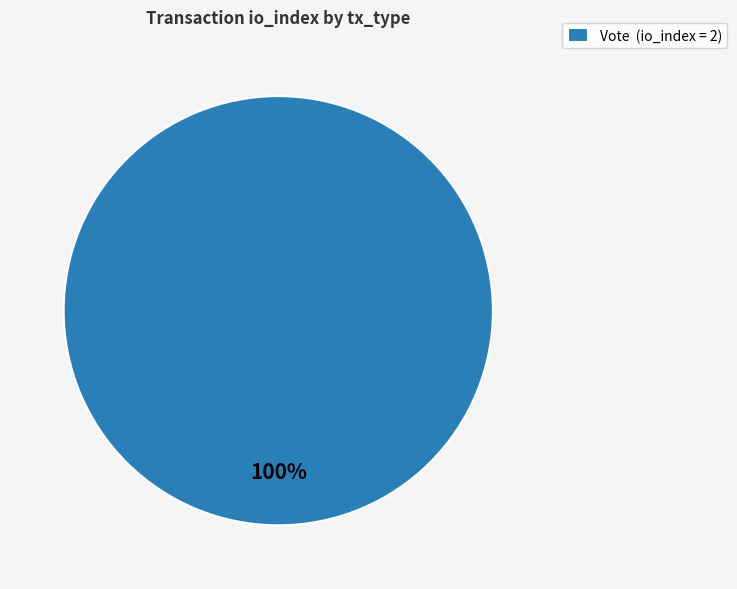

Is it true that Vote (io_index = 2) is 95% of the pie?

False